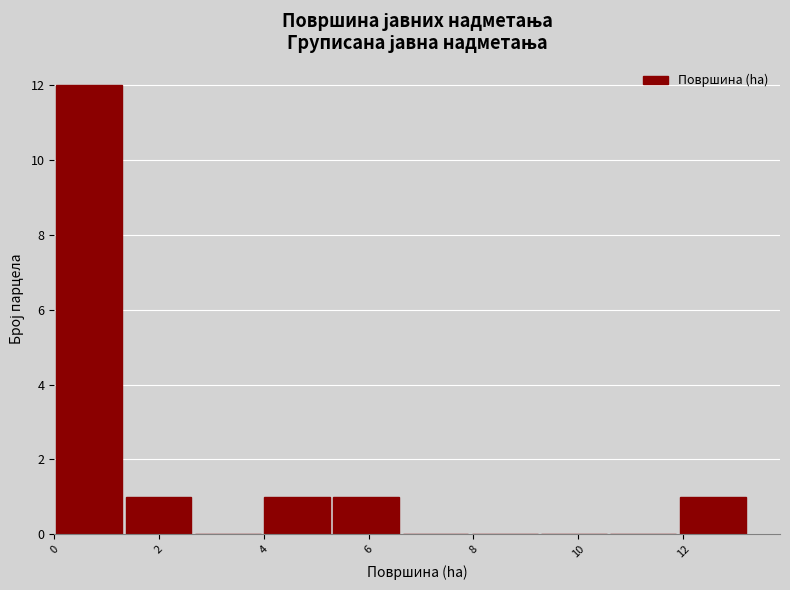

Reading left to right, list every bar in this chart as the range it spans on the x-axis followed by its height. Neither the bar edges nor the heights are printed on the chart, so give them approximately, as read against the axes.

0.0 to 1.4: 12
1.4 to 2.6: 1
2.6 to 4.0: 0
4.0 to 5.2: 1
5.2 to 6.6: 1
6.6 to 8.0: 0
8.0 to 9.2: 0
9.2 to 10.6: 0
10.6 to 12.0: 0
12.0 to 13.2: 1